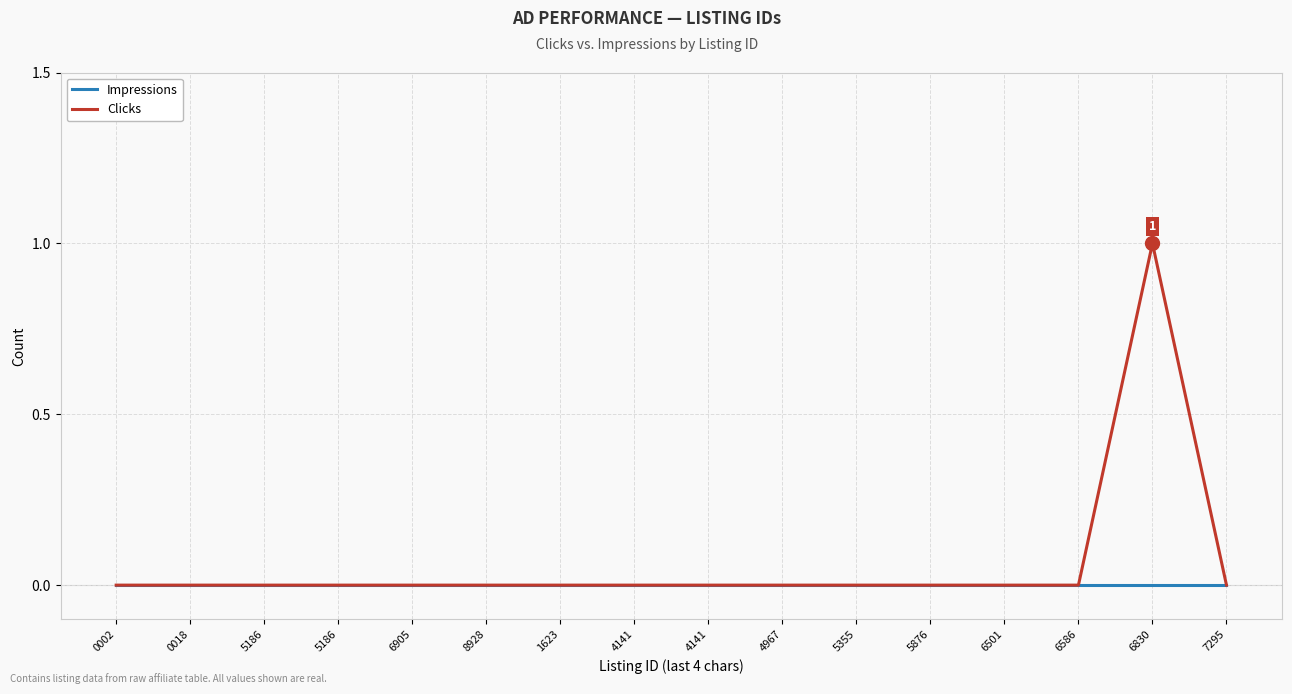

Reading left to right, what are all the values shown in this chart?

Impressions: 0002=0	0018=0	5186=0	5186=0	6905=0	8928=0	1623=0	4141=0	4141=0	4967=0	5355=0	5876=0	6501=0	6586=0	6830=0	7295=0
Clicks: 0002=0	0018=0	5186=0	5186=0	6905=0	8928=0	1623=0	4141=0	4141=0	4967=0	5355=0	5876=0	6501=0	6586=0	6830=1	7295=0